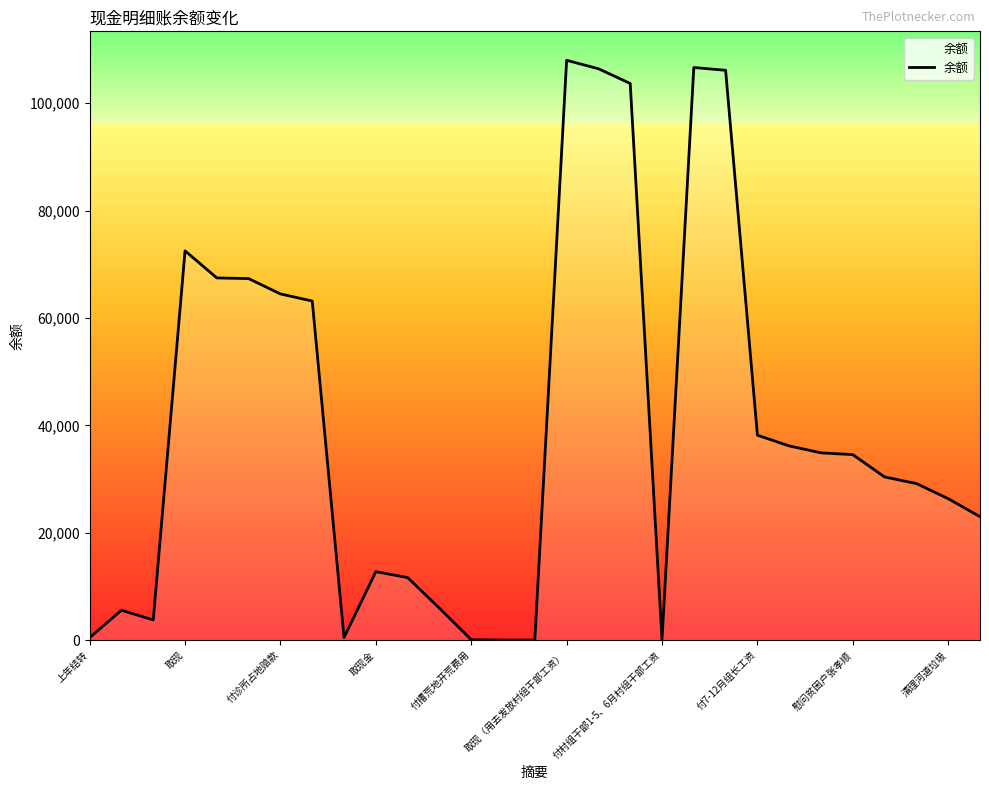

What is the maximum value shown in the chart?

108000.1